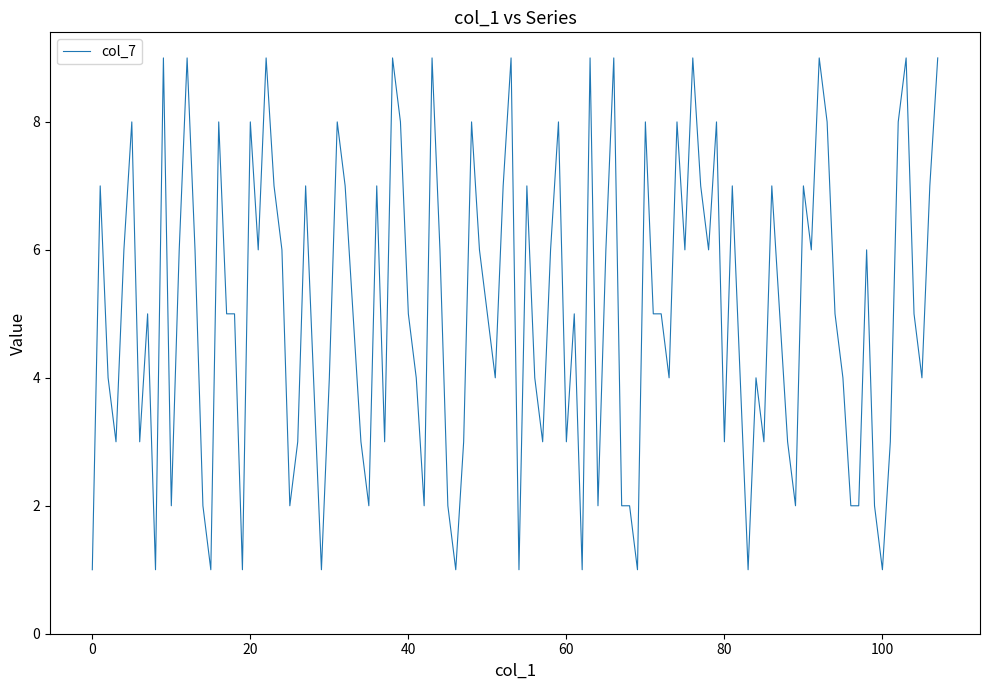

What is the difference between the maximum and minimum values?

8